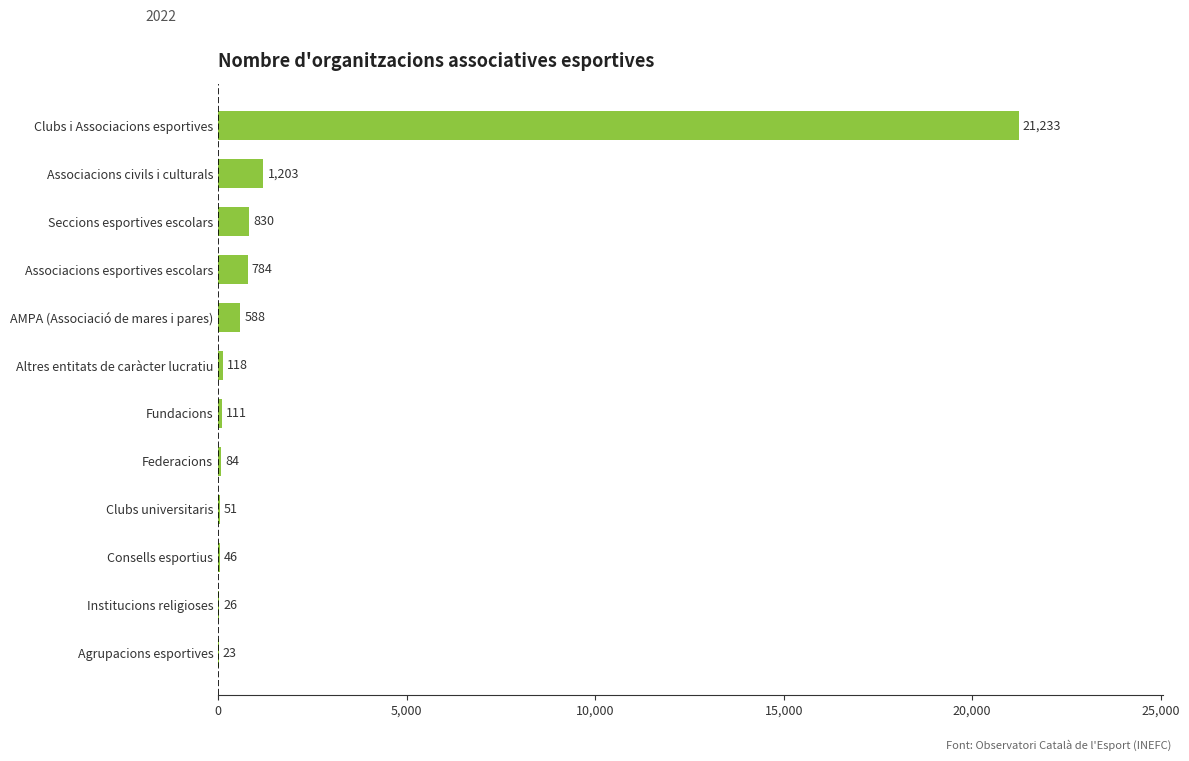

Reading bottom to top, extract all data points from this chart.

Agrupacions esportives=23	Institucions religioses=26	Consells esportius=46	Clubs universitaris=51	Federacions=84	Fundacions=111	Altres entitats de caràcter lucratiu=118	AMPA (Associació de mares i pares)=588	Associacions esportives escolars=784	Seccions esportives escolars=830	Associacions civils i culturals=1203	Clubs i Associacions esportives=21233